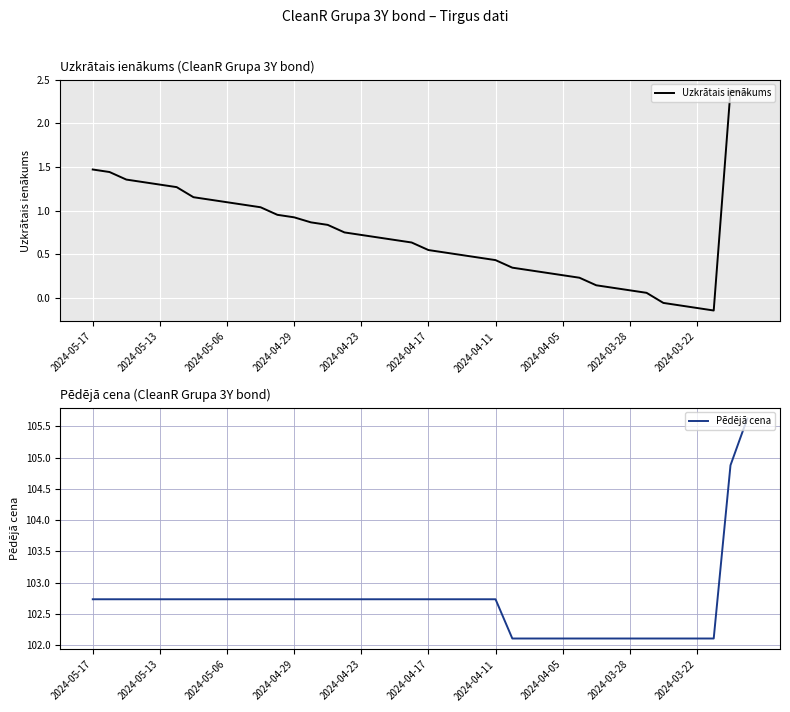

True or false: Pēdējā cena and Uzkrātais ienākums intersect in this chart.

False